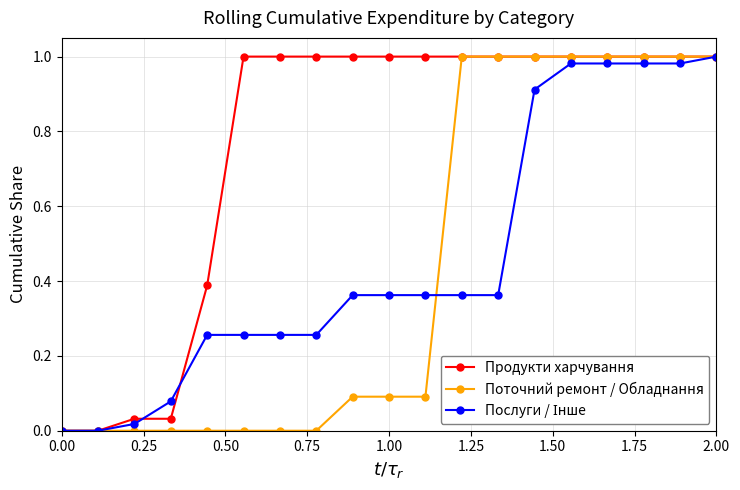

Which series has the largest total across all categories?

Продукти харчування